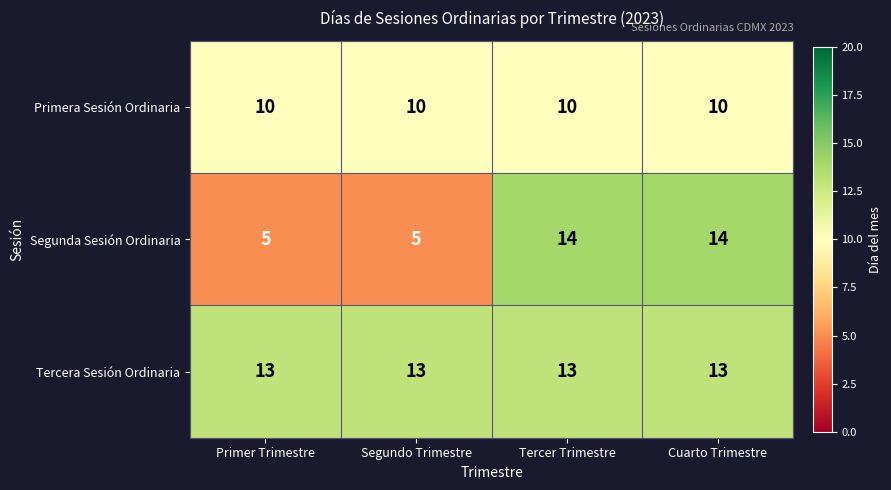

What is the maximum value shown in the chart?

14